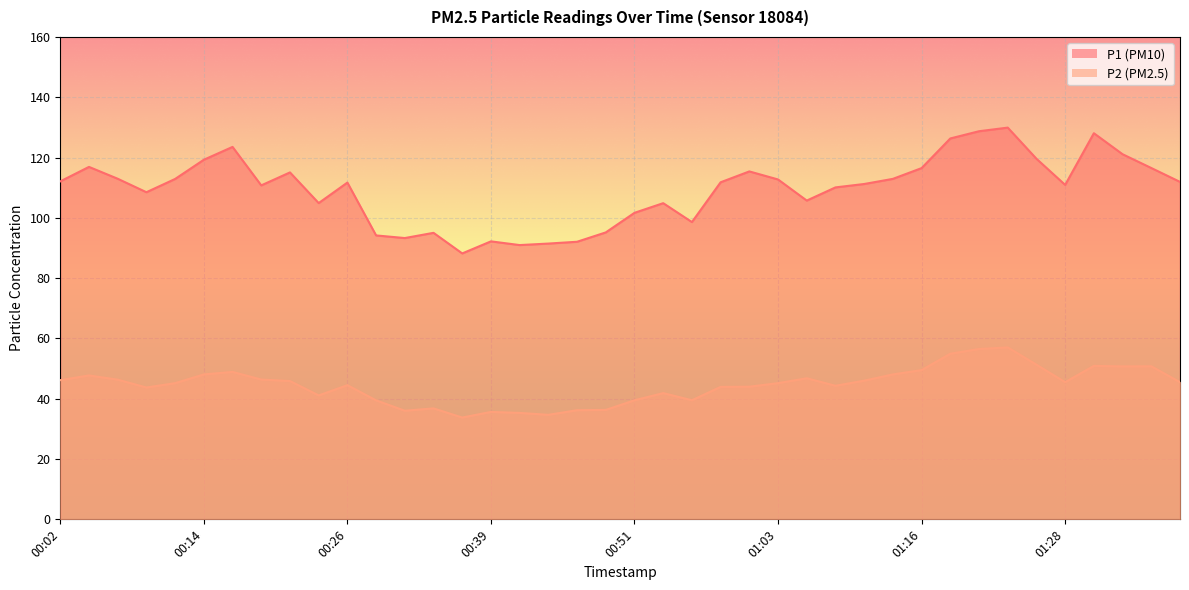

What are all the series names shown in the legend?

P1, P2